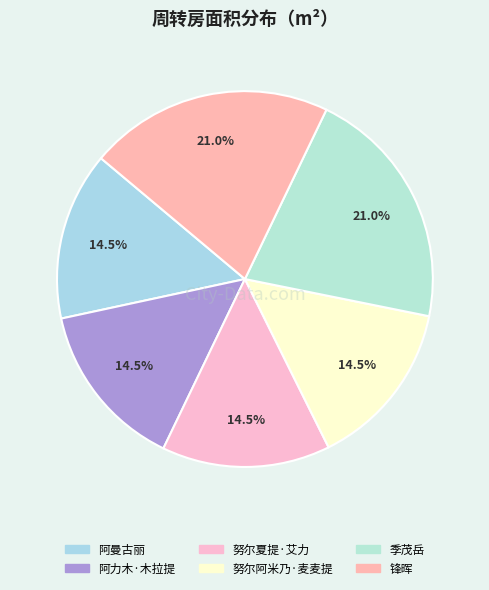

To the nearest percent, what is the difference between the largest and smallest slice percentages?

7%